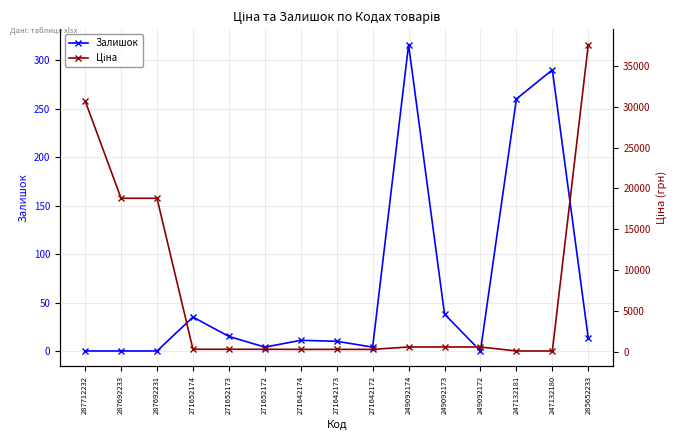

What is the label of the 14th point from the right?

287692233